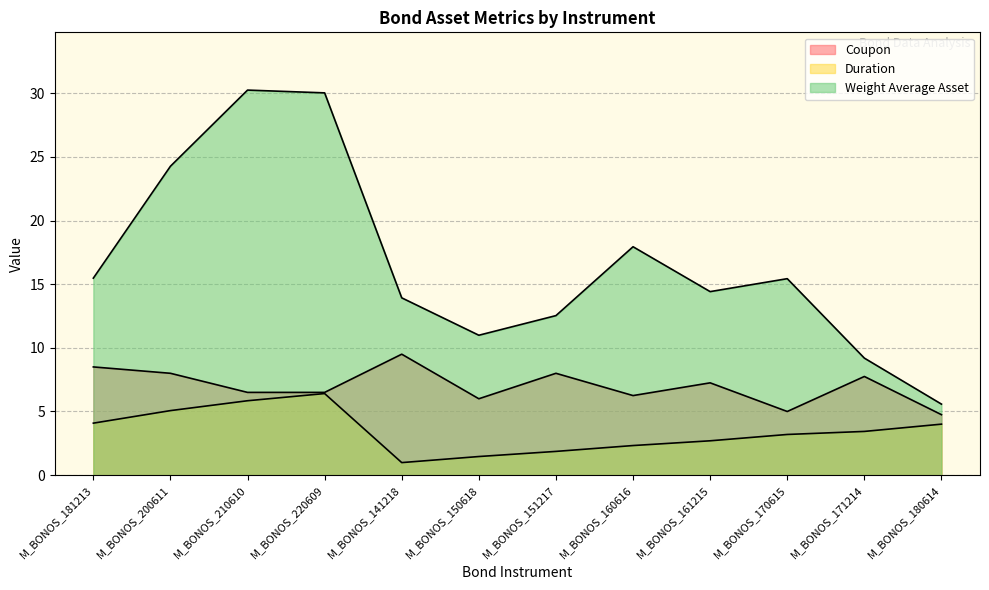

Where does the Coupon series first go above 7?

M_BONOS_181213